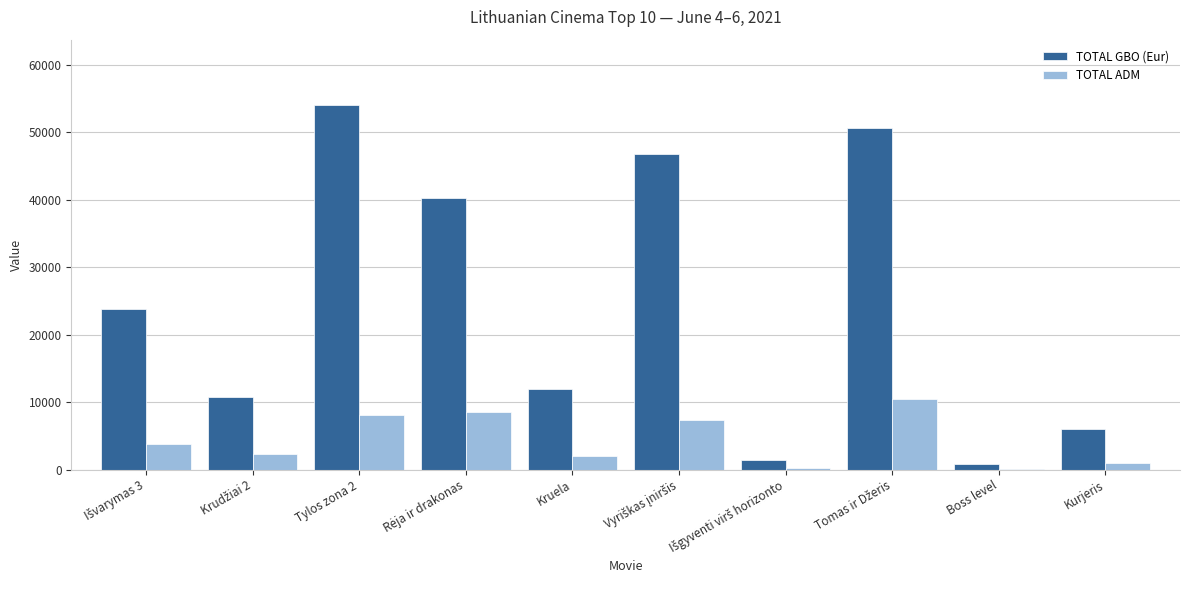

What is the sum of all TOTAL ADM values?

43762.0